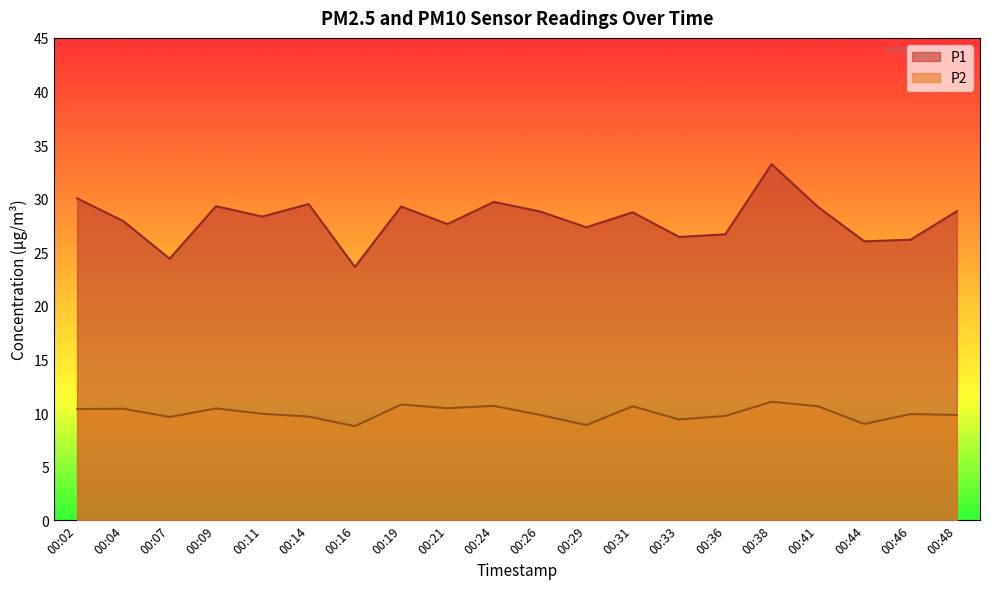

Reading left to right, extract all data points from this chart.

P1: 00:02=30.0	00:04=27.9	00:07=24.4	00:09=29.3	00:11=28.3	00:14=29.5	00:16=23.6	00:19=29.3	00:21=27.6	00:24=29.7	00:26=28.8	00:29=27.3	00:31=28.7	00:33=26.4	00:36=26.7	00:38=33.2	00:41=29.2	00:44=26.0	00:46=26.2	00:48=28.8
P2: 00:02=10.4	00:04=10.4	00:07=9.6	00:09=10.4	00:11=9.9	00:14=9.7	00:16=8.8	00:19=10.8	00:21=10.4	00:24=10.7	00:26=9.8	00:29=8.9	00:31=10.6	00:33=9.4	00:36=9.7	00:38=11.1	00:41=10.6	00:44=9.0	00:46=9.9	00:48=9.8